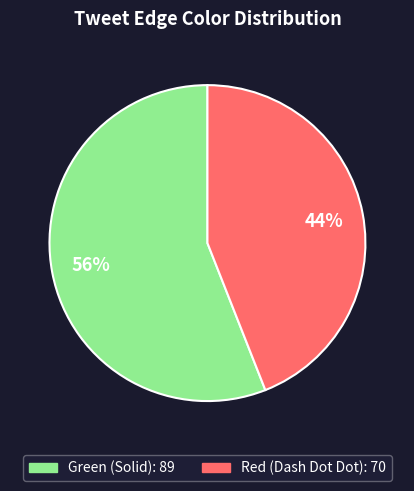

Rank the categories by value from highest to lowest.

Green, Red